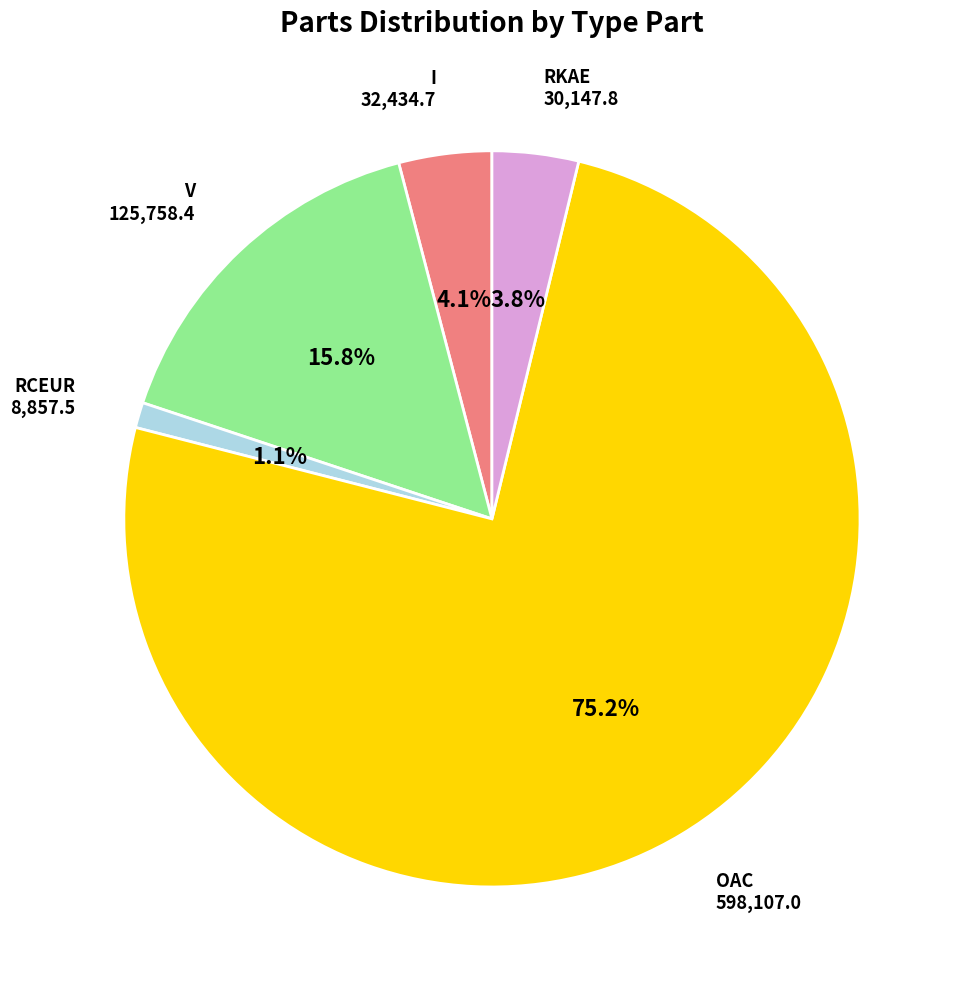

Is RCEUR the majority of the pie?

No